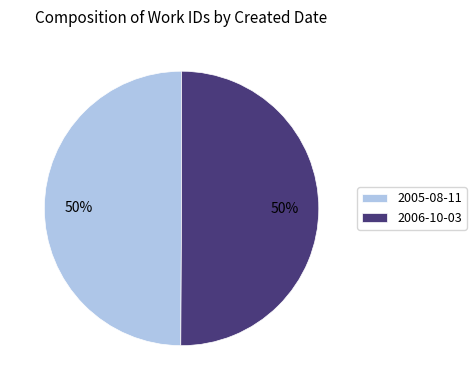

True or false: 2006-10-03 accounts for 50% of the total.

True